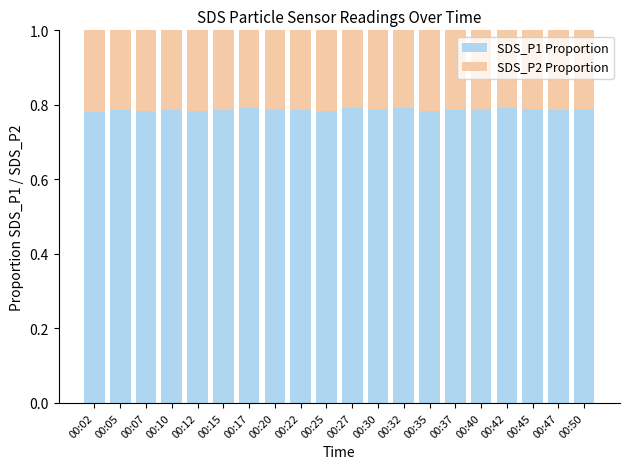

What is the sum of the SDS_P1 Proportion values at 00:15 and 00:07?

1.6